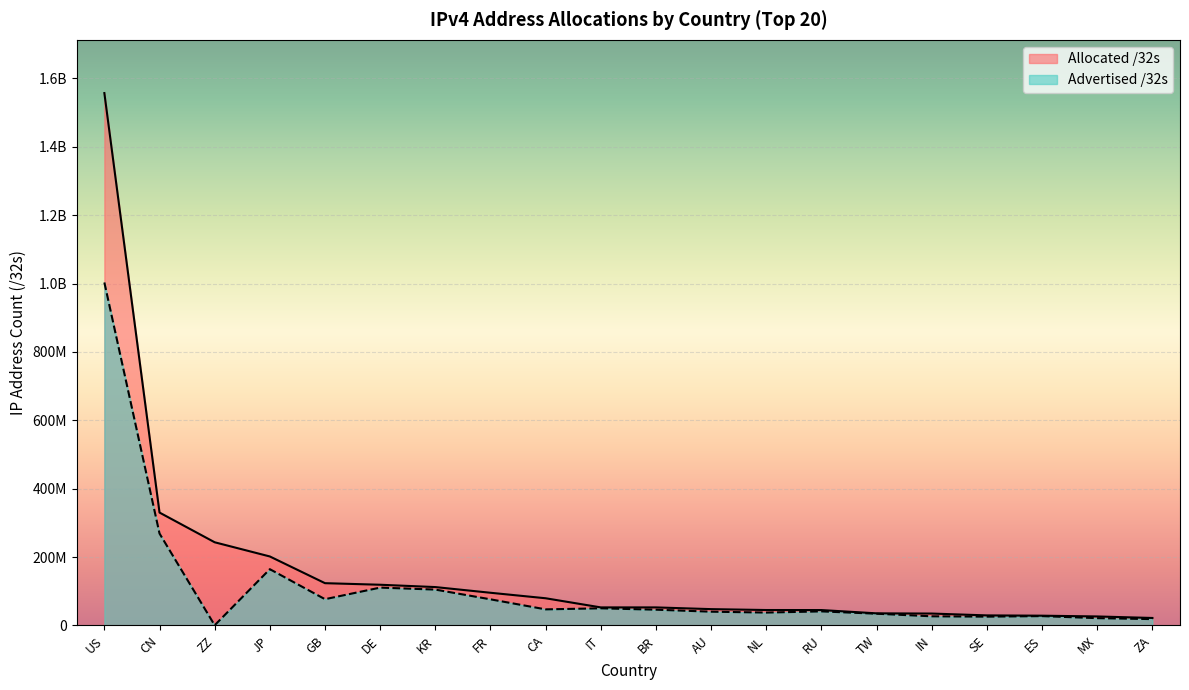

List the series in order of their peak value, highest first.

Allocated /32s, Advertised /32s